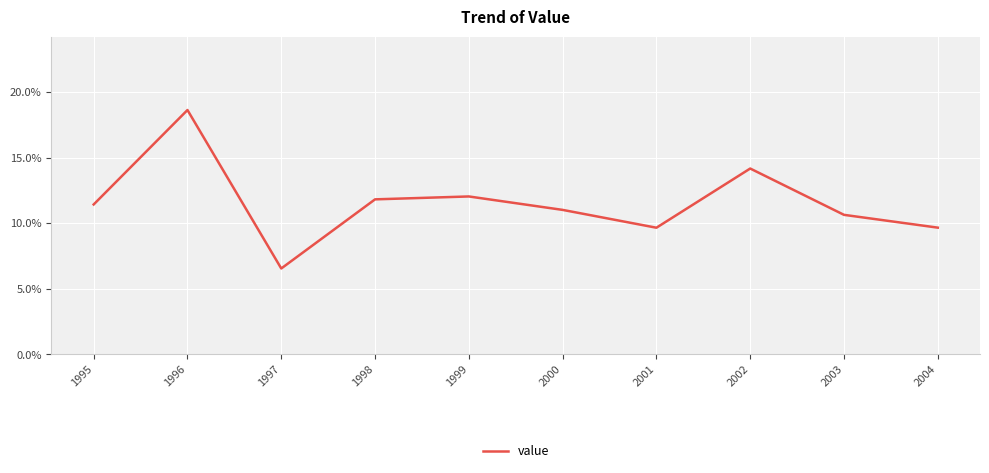

What is the difference between the maximum and second lowest values?

0.1